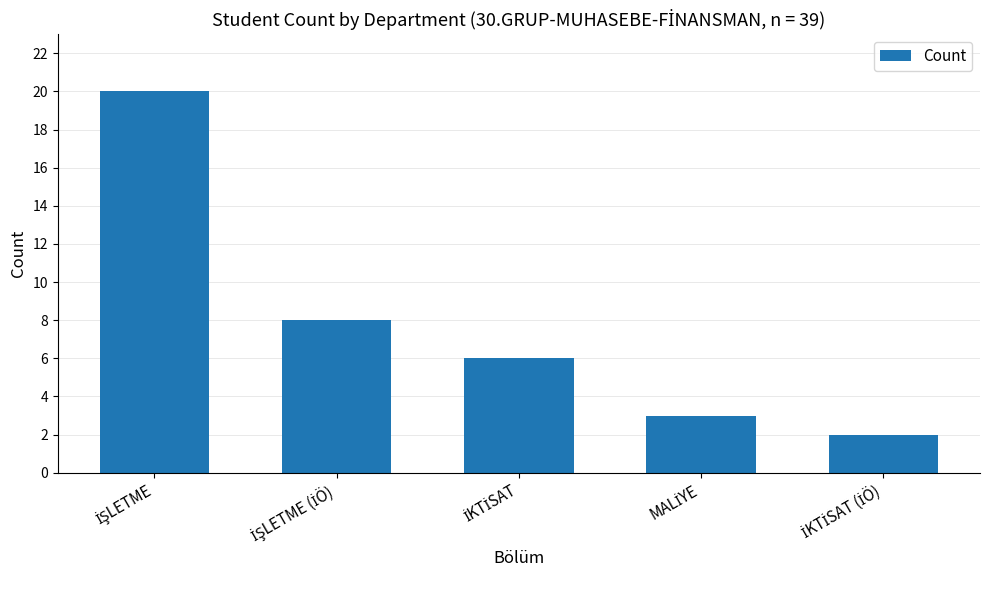

What is the difference between the maximum and minimum values?

18